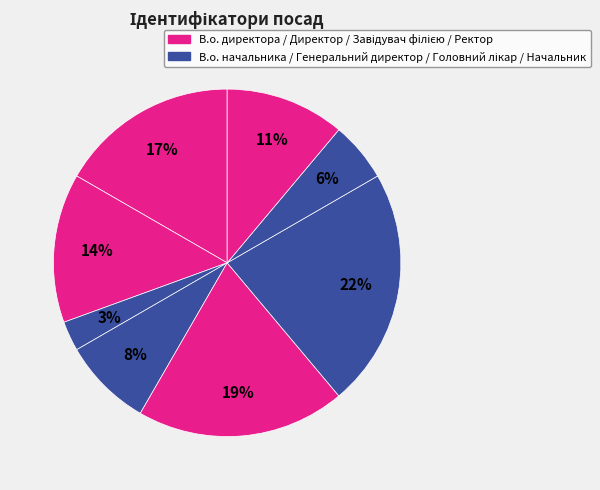

How many segments does this pie chart have?

8